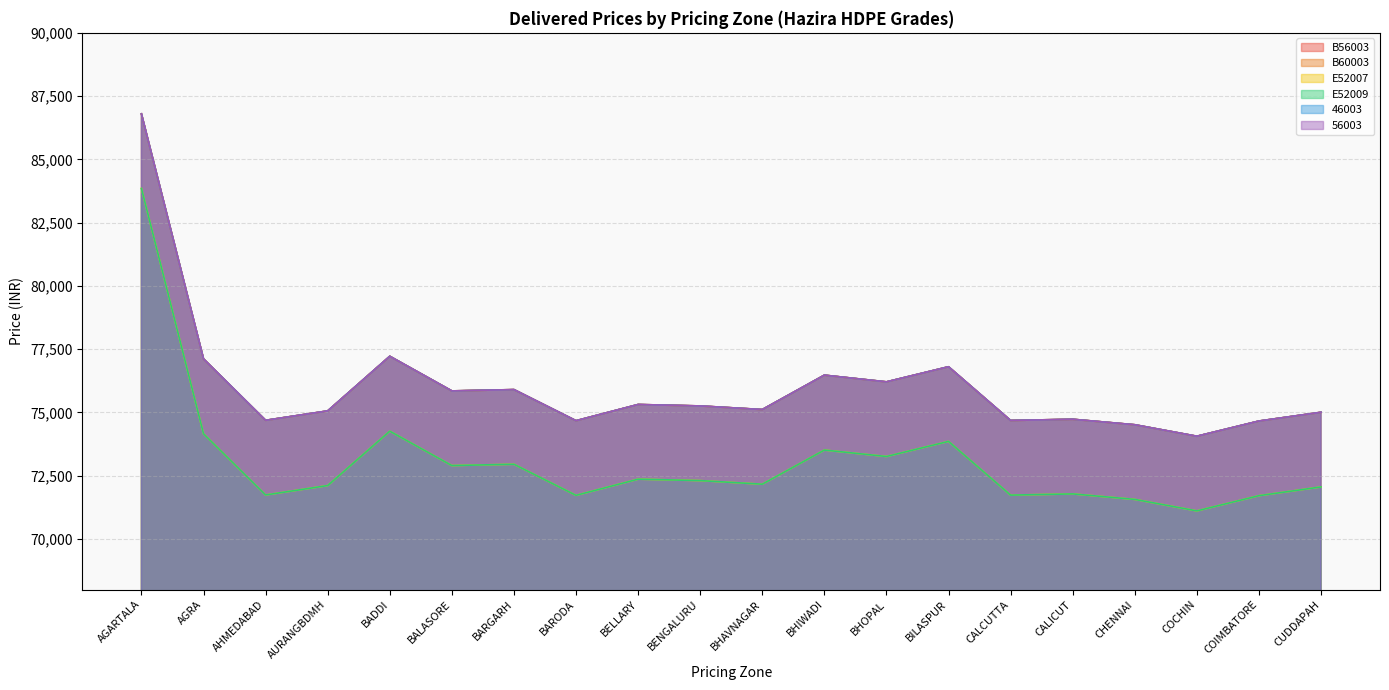

What is the approximate value of B56003 at BHOPAL, to the nearest 100?

76200